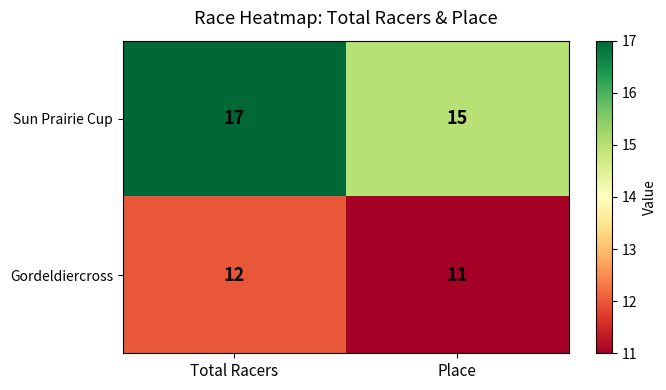

Which series has the widest spread of values?

Sun Prairie Cup